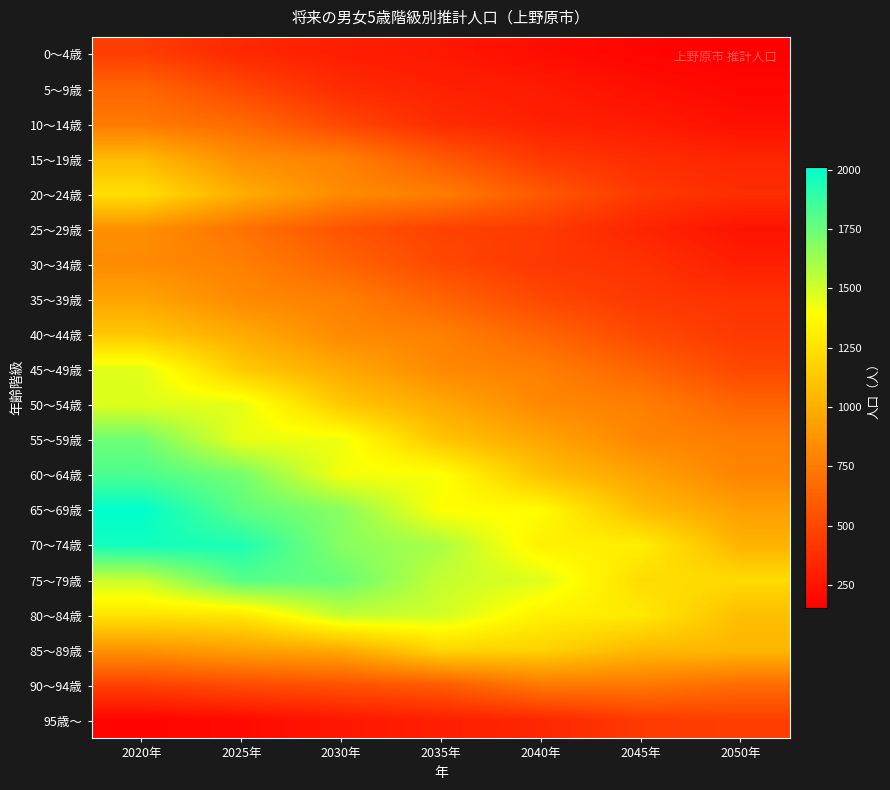

Reading left to right, what are all the values shown in this chart?

0～4歳: 2020年=450	2025年=348	2030年=301	2035年=270	2040年=217	2045年=178	2050年=151
5～9歳: 2020年=650	2025年=499	2030年=362	2035年=314	2040年=283	2045年=227	2050年=188
10～14歳: 2020年=740	2025年=665	2030年=498	2035年=361	2040年=314	2045年=283	2050年=229
15～19歳: 2020年=1056	2025年=842	2030年=779	2035年=587	2040年=428	2045年=372	2050年=335
20～24歳: 2020年=1240	2025年=996	2030年=827	2035年=763	2040年=583	2045年=427	2050年=372
25～29歳: 2020年=847	2025年=710	2030年=562	2035年=471	2040年=437	2045年=333	2050年=247
30～34歳: 2020年=827	2025年=773	2030年=639	2035年=504	2040年=423	2045年=395	2050年=304
35～39歳: 2020年=952	2025年=822	2030年=771	2035年=638	2040年=502	2045年=424	2050年=398
40～44歳: 2020年=1120	2025年=984	2030年=823	2035年=776	2040年=643	2045年=505	2050年=428
45～49歳: 2020年=1473	2025年=1133	2030年=974	2035年=816	2040年=770	2045年=638	2050年=501
50～54歳: 2020年=1472	2025年=1457	2030年=1128	2035年=972	2040年=815	2045年=771	2050年=640
55～59歳: 2020年=1745	2025年=1443	2030年=1432	2035年=1109	2040年=957	2045年=804	2050年=764
60～64歳: 2020年=1828	2025年=1726	2030年=1417	2035年=1407	2040年=1091	2045年=943	2050年=793
65～69歳: 2020年=2012	2025年=1783	2030年=1683	2035年=1387	2040年=1377	2045年=1069	2050年=926
70～74歳: 2020年=1967	2025年=1940	2030年=1681	2035年=1600	2040年=1324	2045年=1314	2050年=1025
75～79歳: 2020年=1526	2025年=1802	2030年=1760	2035年=1533	2040年=1473	2045年=1225	2050年=1216
80～84歳: 2020年=1258	2025年=1279	2030年=1535	2035年=1506	2040年=1325	2045年=1288	2050年=1076
85～89歳: 2020年=867	2025年=928	2030年=976	2035年=1192	2040年=1174	2045年=1050	2050年=1042
90～94歳: 2020年=466	2025年=514	2030年=546	2035年=589	2040年=735	2045年=735	2050年=672
95歳～: 2020年=173	2025年=204	2030年=265	2035年=303	2040年=342	2045年=433	2050年=455